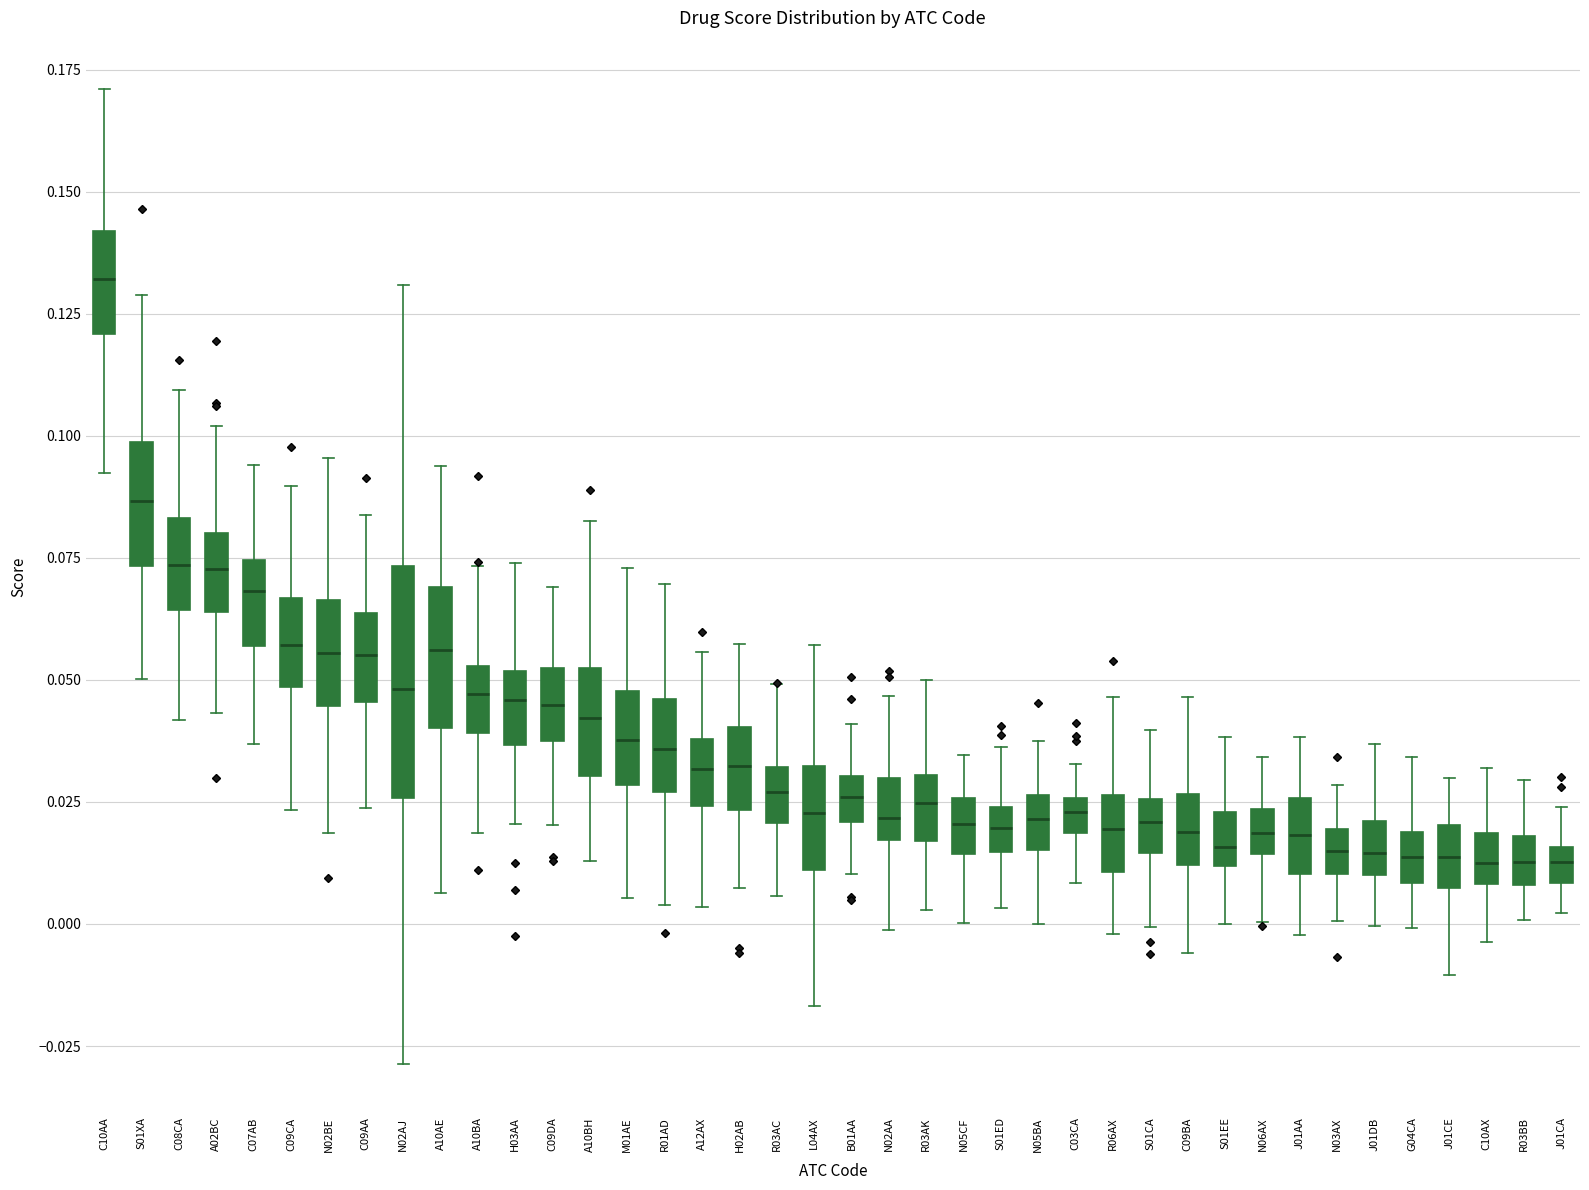

Which box is the tallest, from its lower edge to its upper edge?

N02AJ